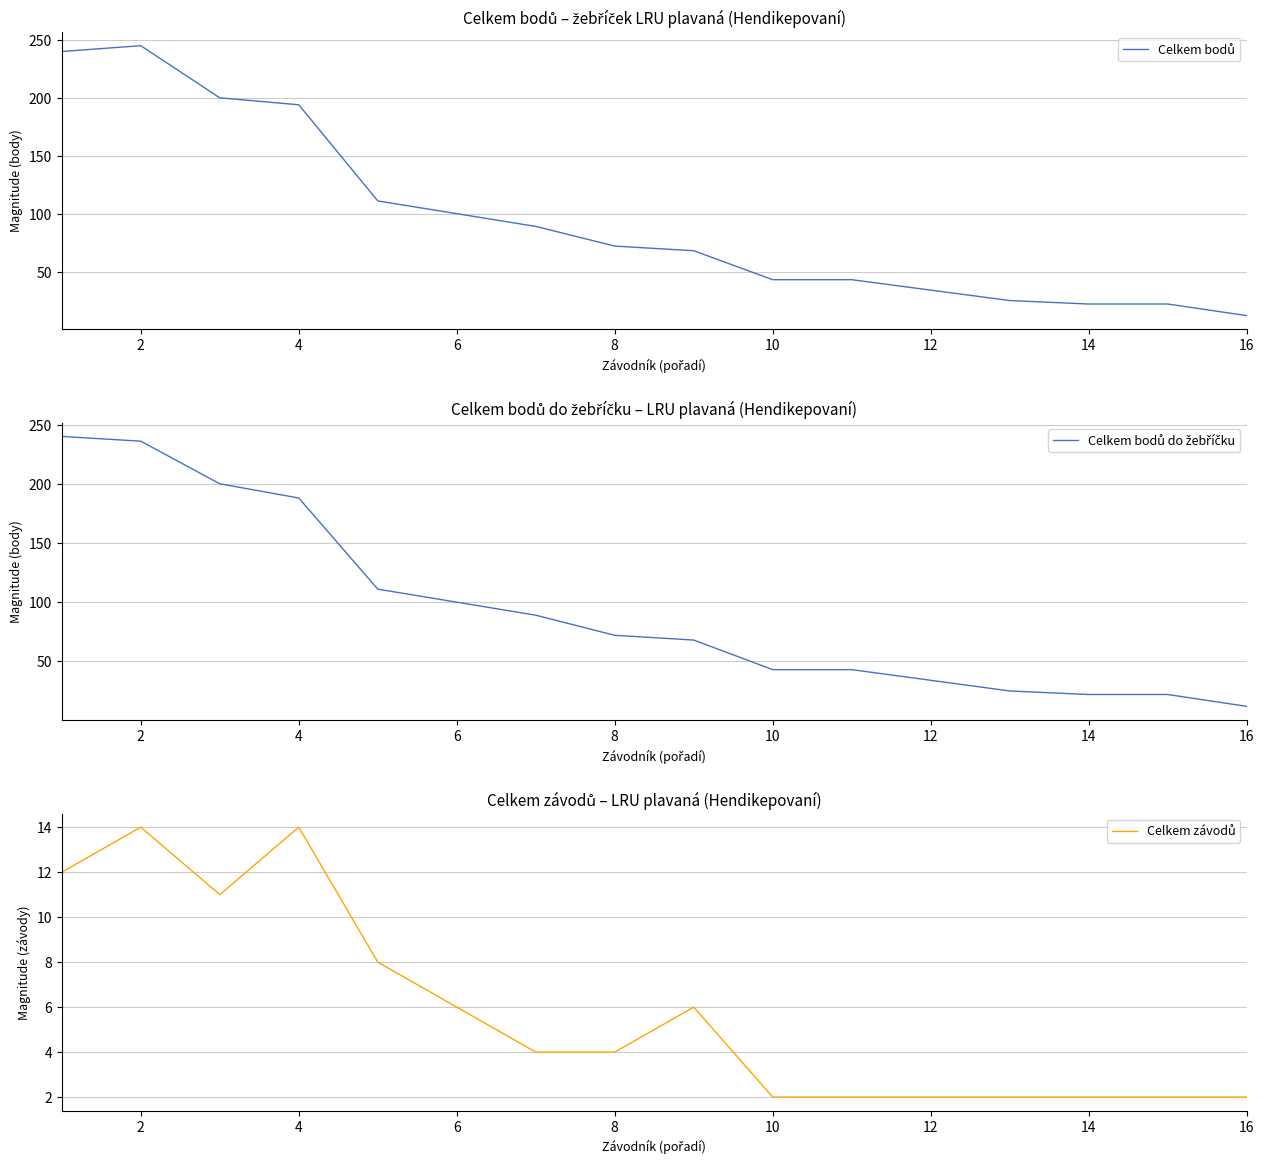

At which category does Celkem závodů reach its first local peak?

2